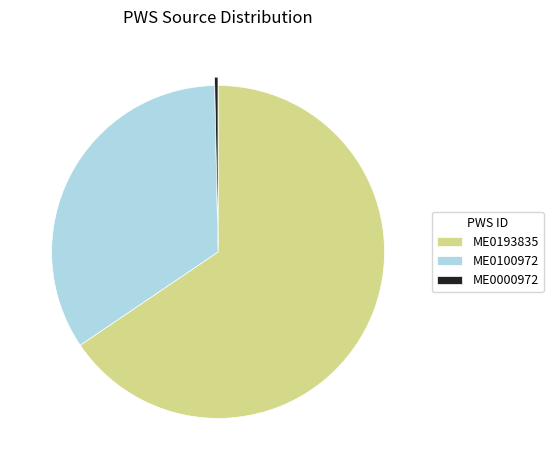

Which slice is the smallest?

ME0000972